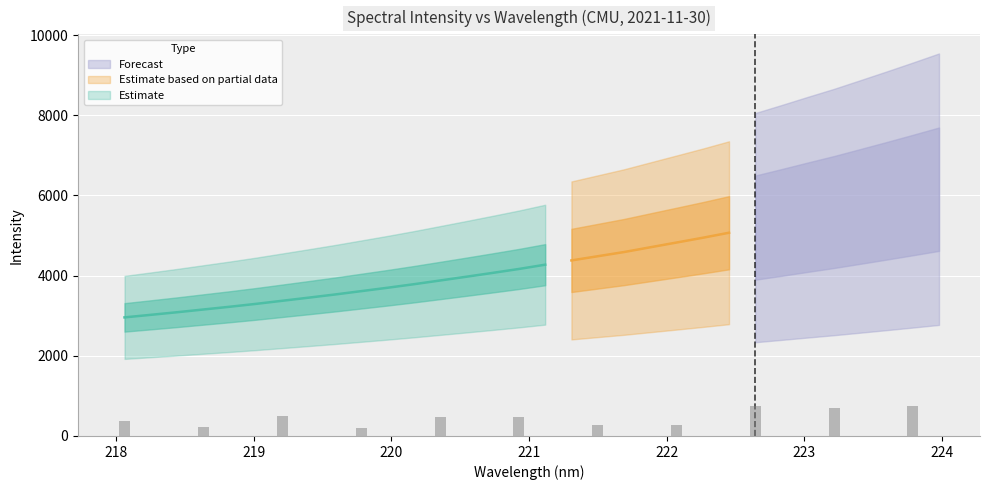

True or false: the data shows 3612.8 at 219.7801.

True